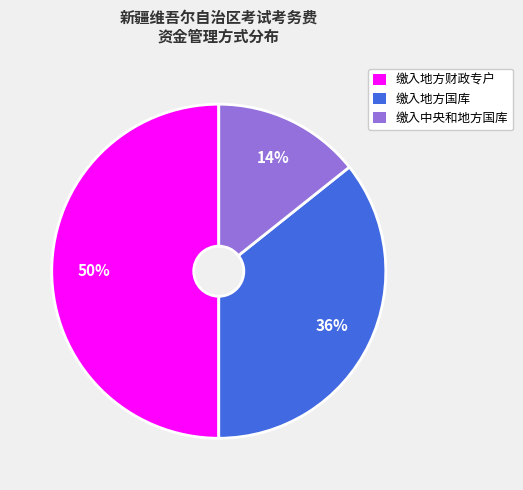

Do 缴入地方财政专户 and 缴入中央和地方国库 together represent more than half of the pie?

Yes